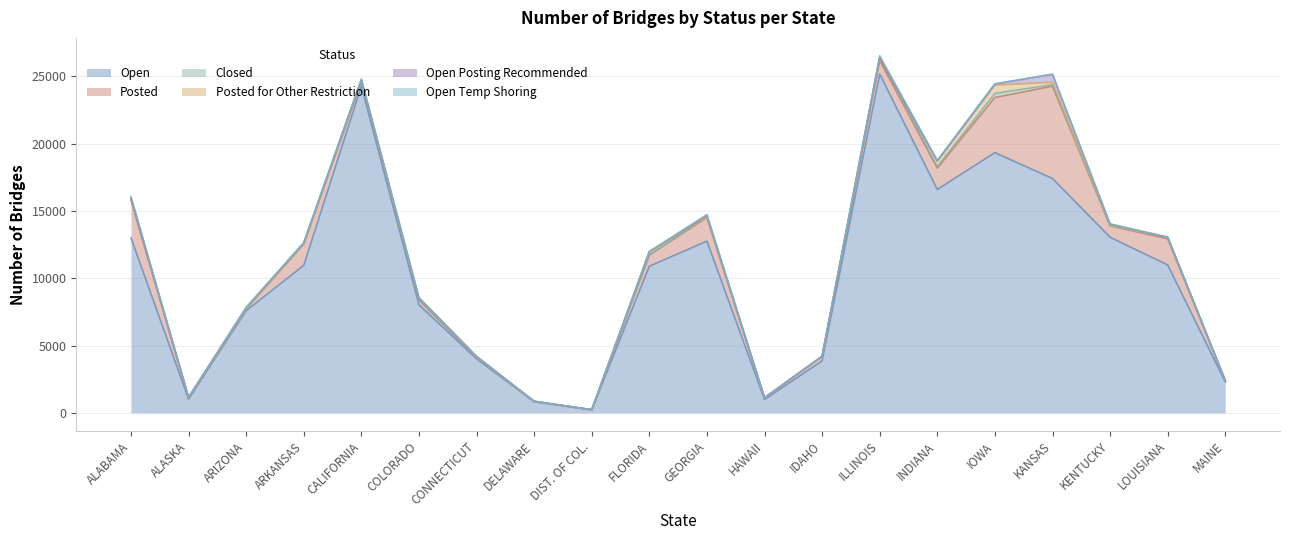

True or false: Open Temp Shoring has a value of 1 at ARIZONA.

True